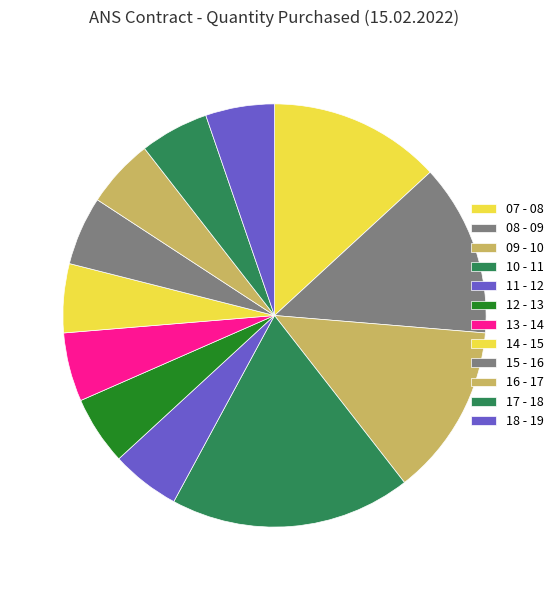

To the nearest percent, what percentage of the pie is 08 - 09?

13%